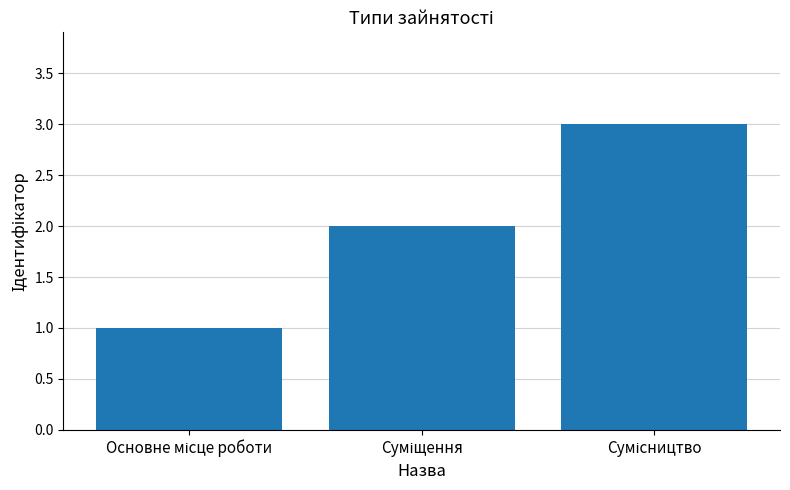

What is the sum of all values?

6